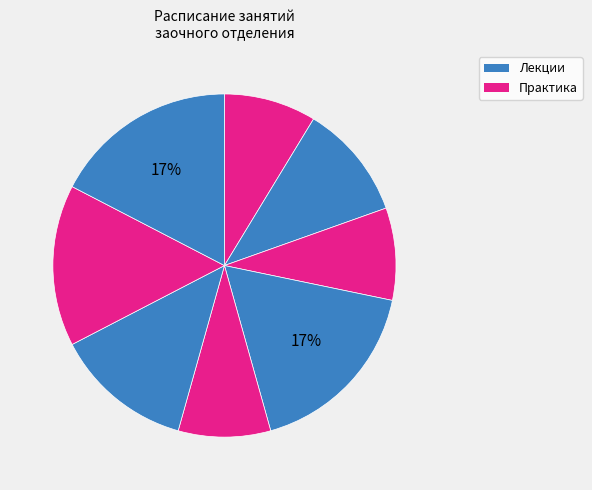

How many segments does this pie chart have?

8